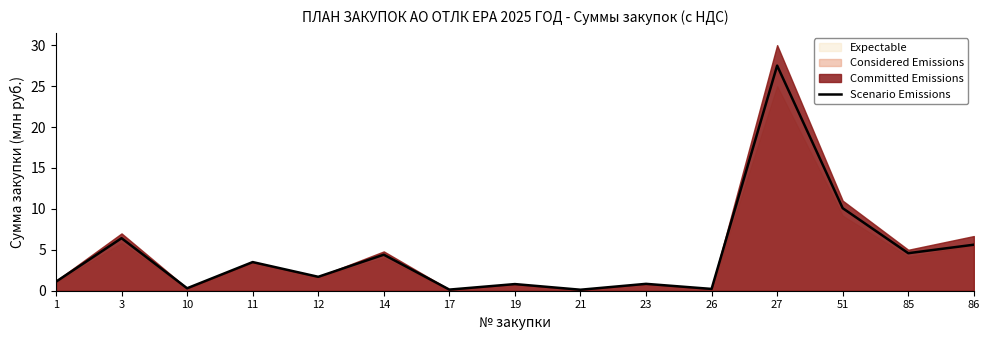

What is the sum of the values at 23 and 14?

5.2